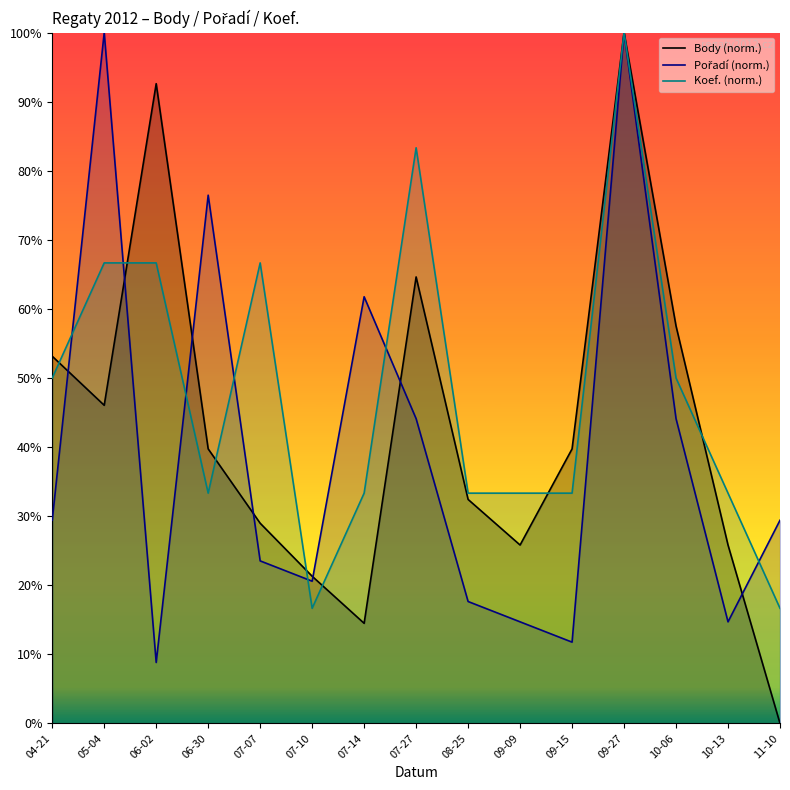

How many times do Body (norm.) and Pořadí (norm.) cross each other?

7